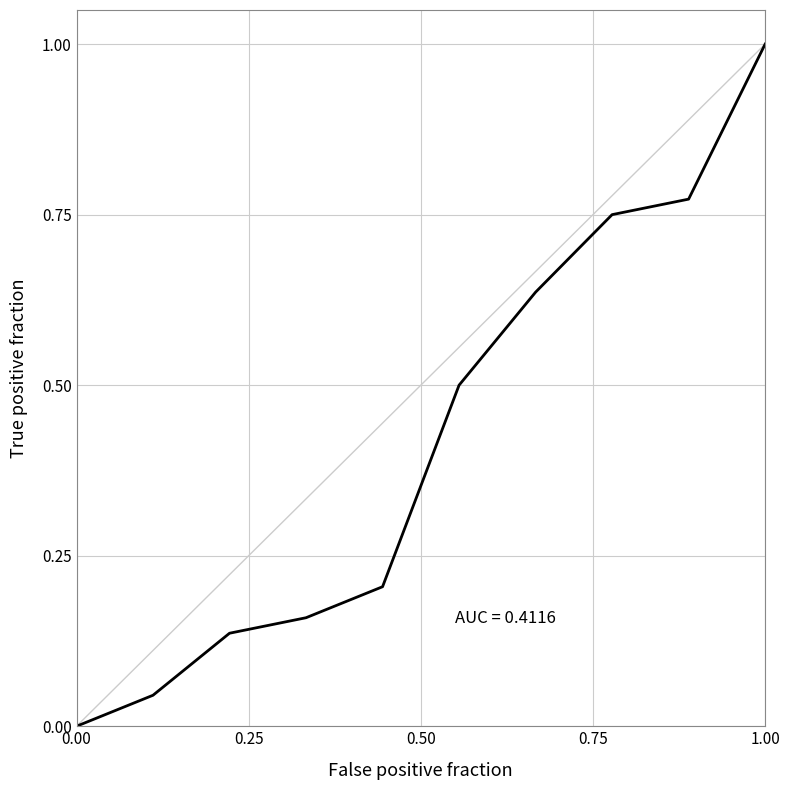

What is the maximum value shown in the chart?

1.0